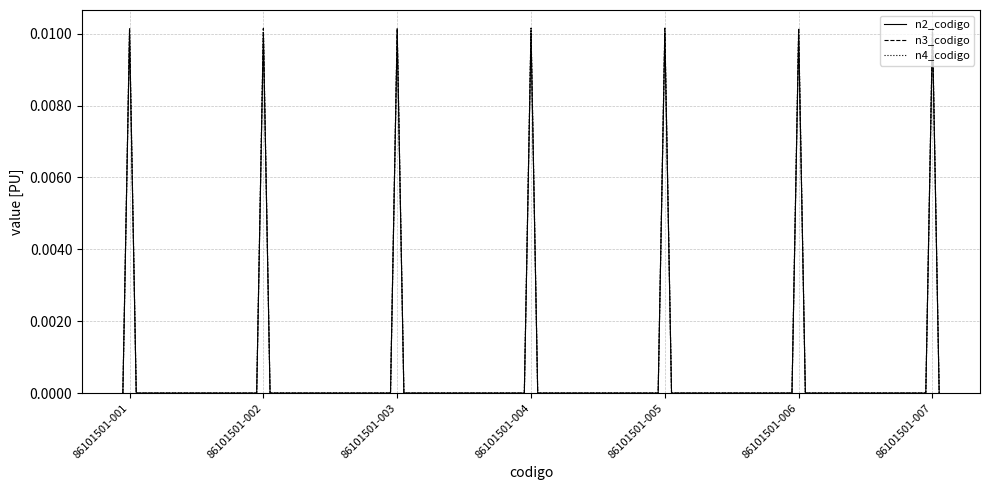

Count the n2_codigo values in the range 0 to 1.

21